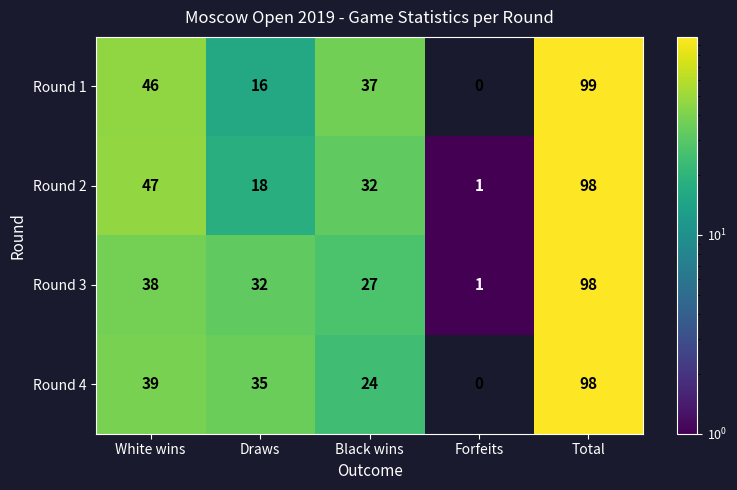

What is the difference between the highest and lowest values at Total?

1